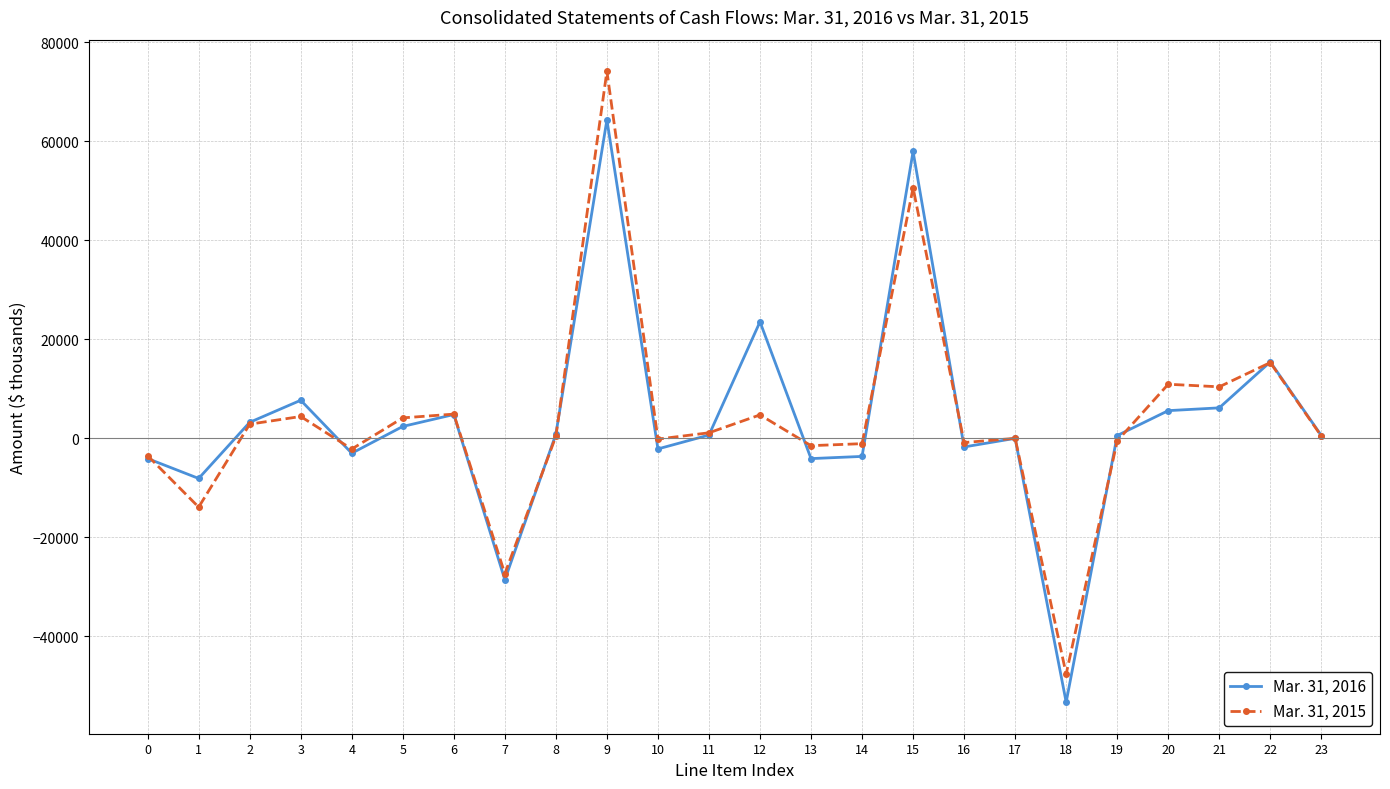

Rank the series by their average value, from lowest to highest.

Mar. 31, 2016, Mar. 31, 2015